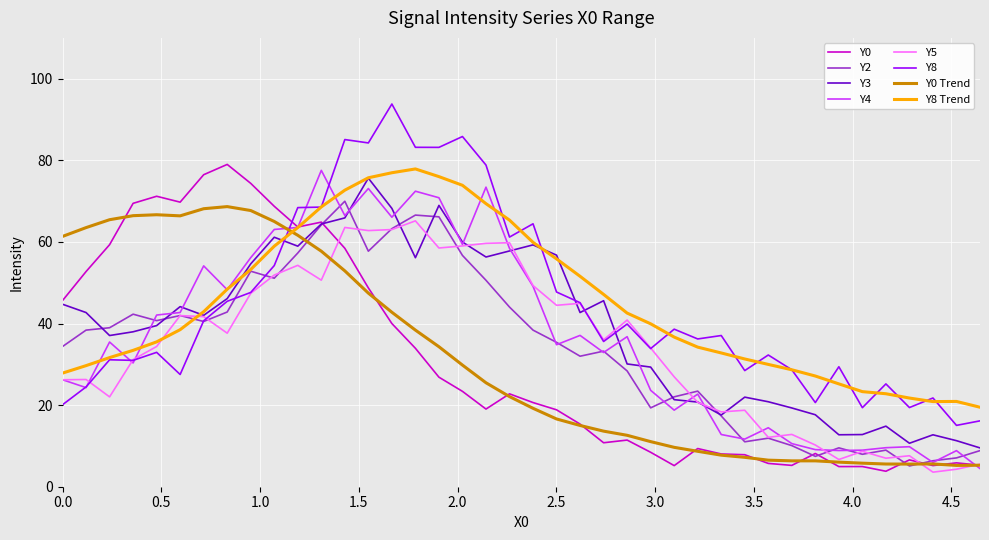

Is this an area chart (filled region under the line)?

No